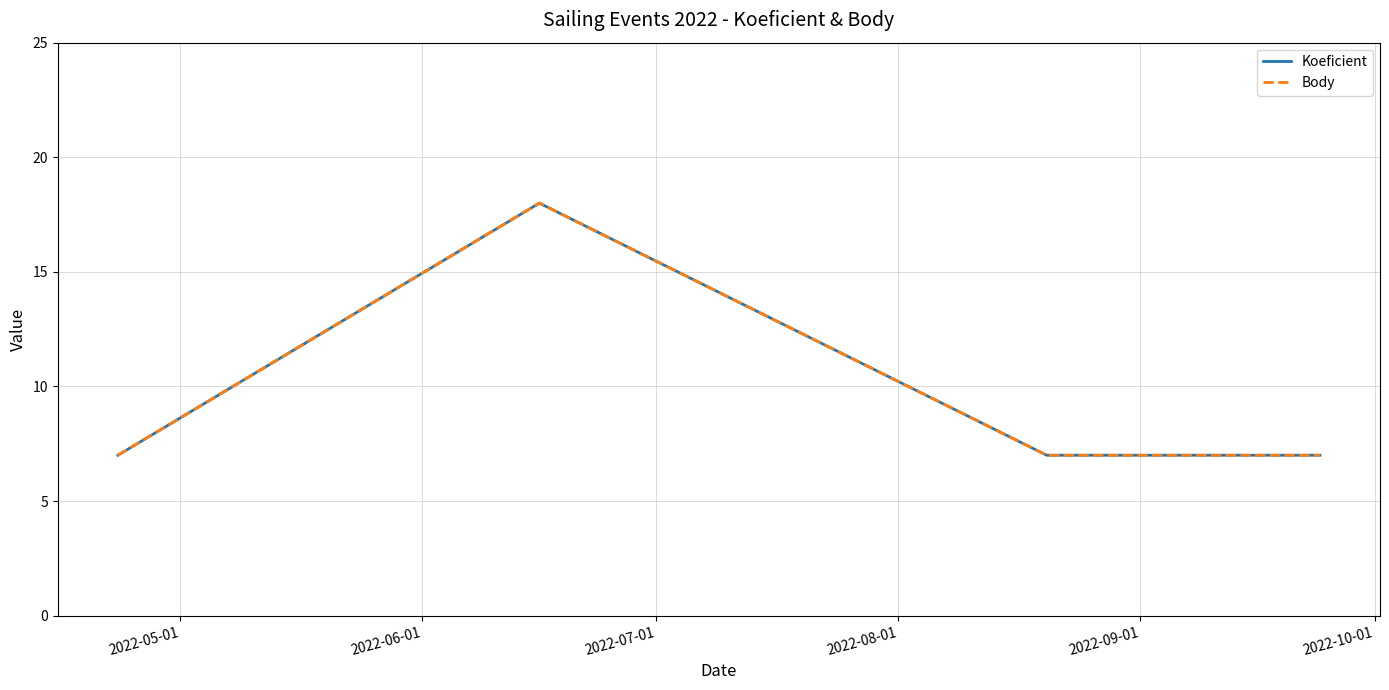

Does the chart display data point markers on the line(s)?

No